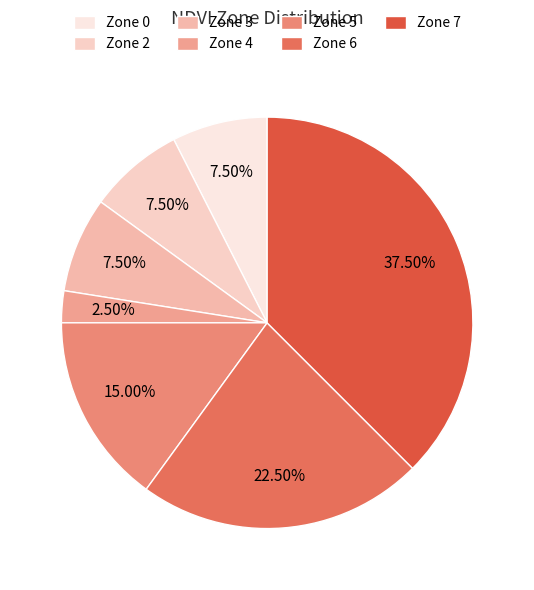

Is there any slice that represents more than half of the pie?

No